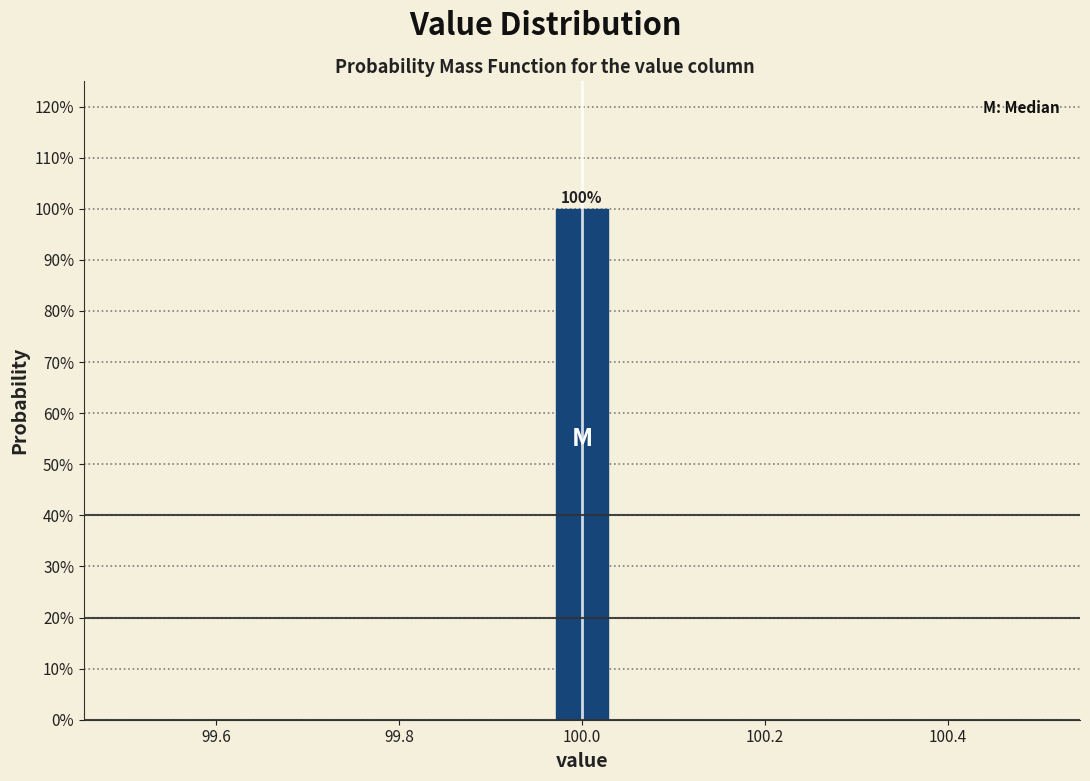

Around what value on the x-axis is the tallest bar? Give the approximate position of its centre, as read against the axis.

100.00